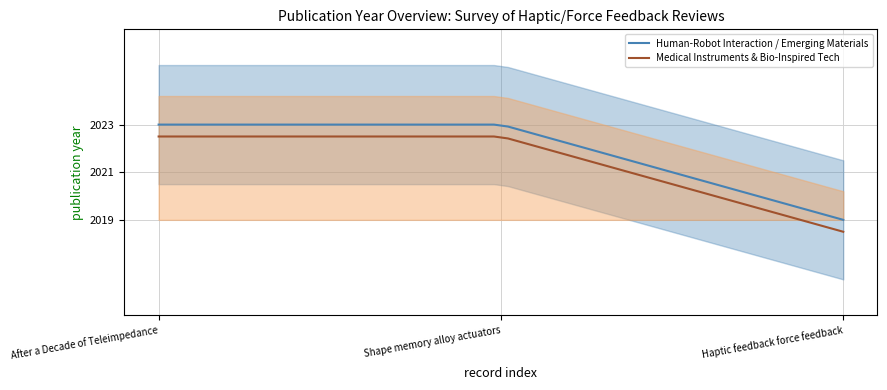

What is the sum of the embargo year values at After a Decade of Teleimpedance and Haptic feedback force feedback?

4042